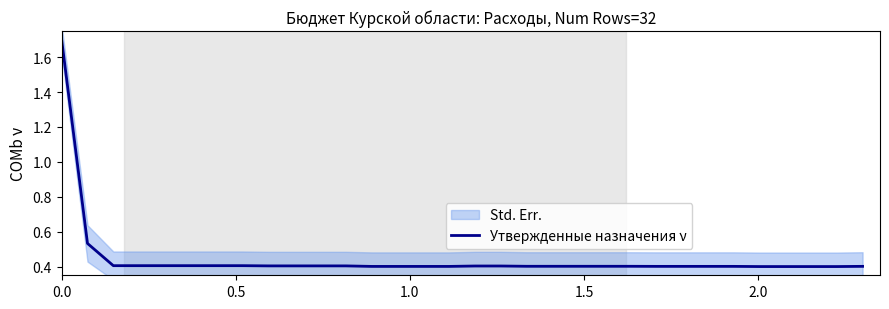

Reading left to right, what are all the values shown in this chart?

1.7	0.5	0.4	0.4	0.4	0.4	0.4	0.4	0.4	0.4	0.4	0.4	0.4	0.4	0.4	0.4	0.4	0.4	0.4	0.4	0.4	0.4	0.4	0.4	0.4	0.4	0.4	0.4	0.4	0.4	0.4	0.4